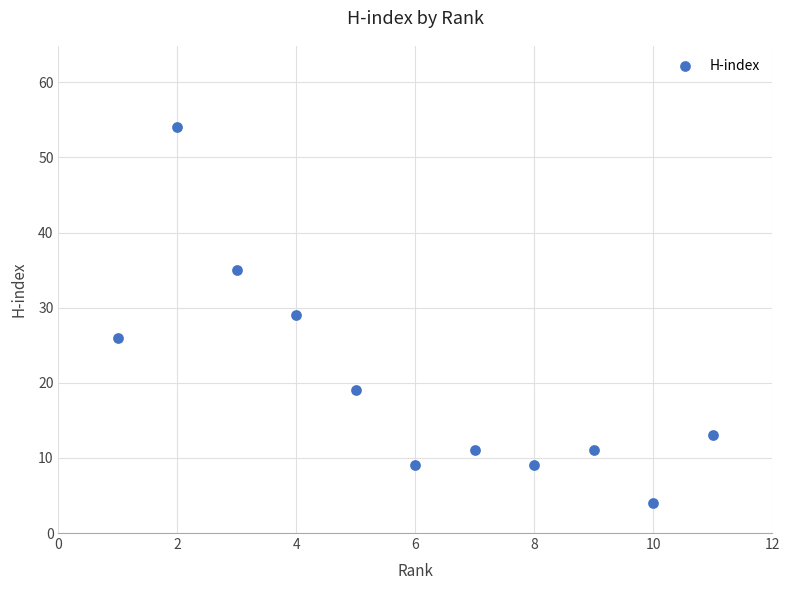

What is the range of X values (max minus min)?

10